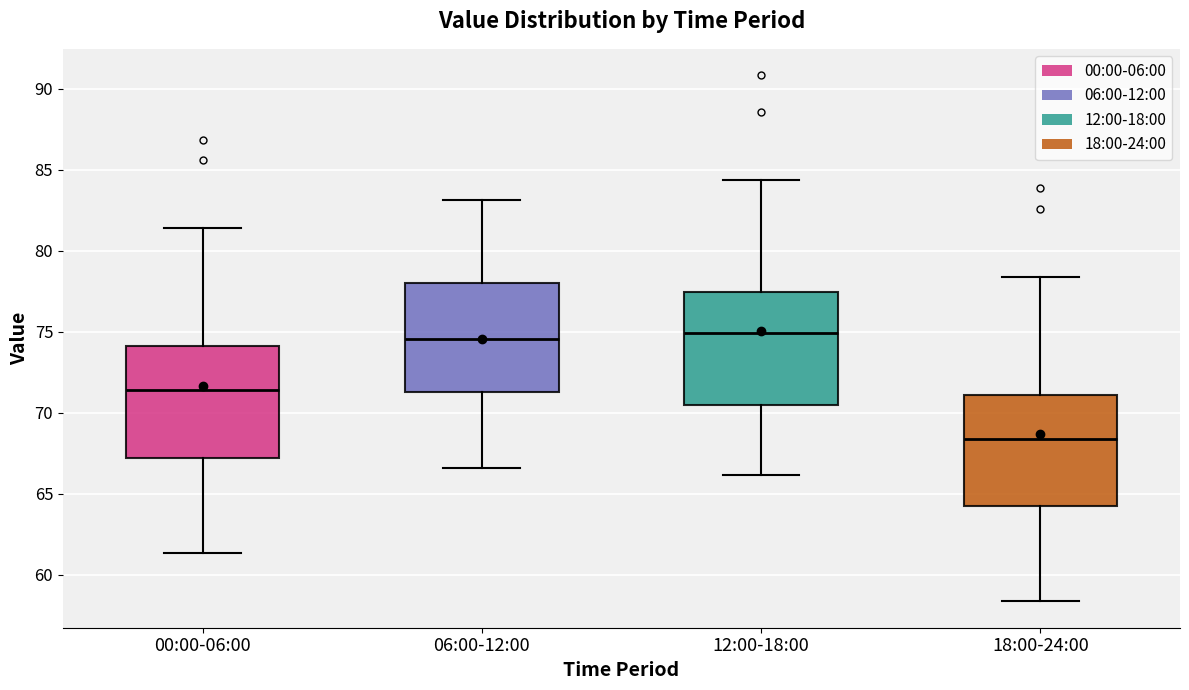

Where does the median line of the box for 18:00-24:00 sit on the y-axis? The values are not printed on the chart, so give them approximately, as read against the axis.

68.5